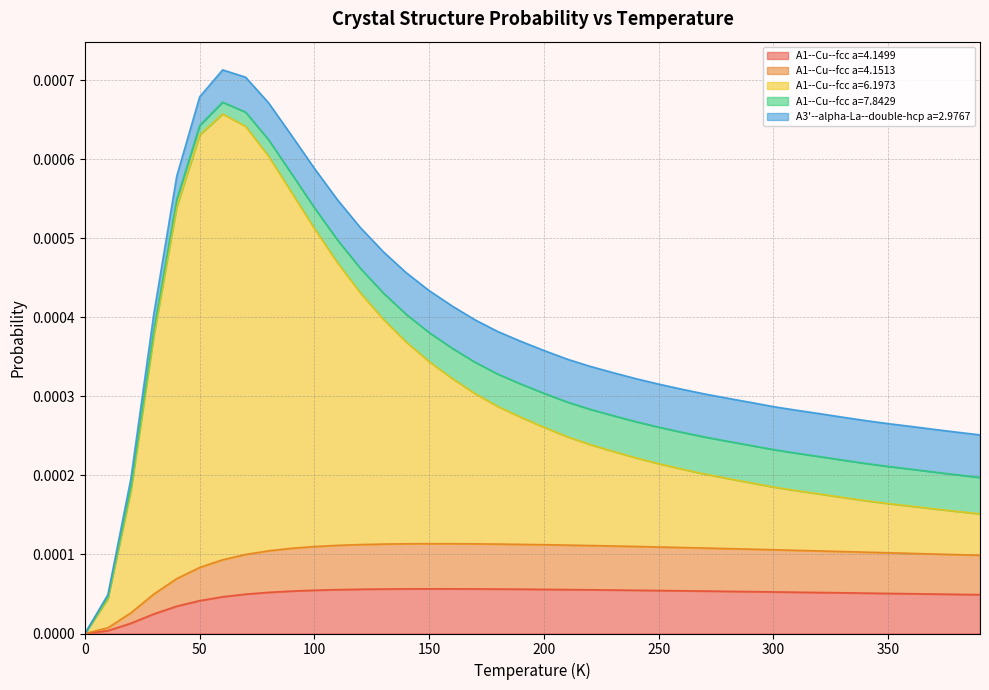

How many values in the A1--Cu--fcc a=6.1973 series exceed 0?

39